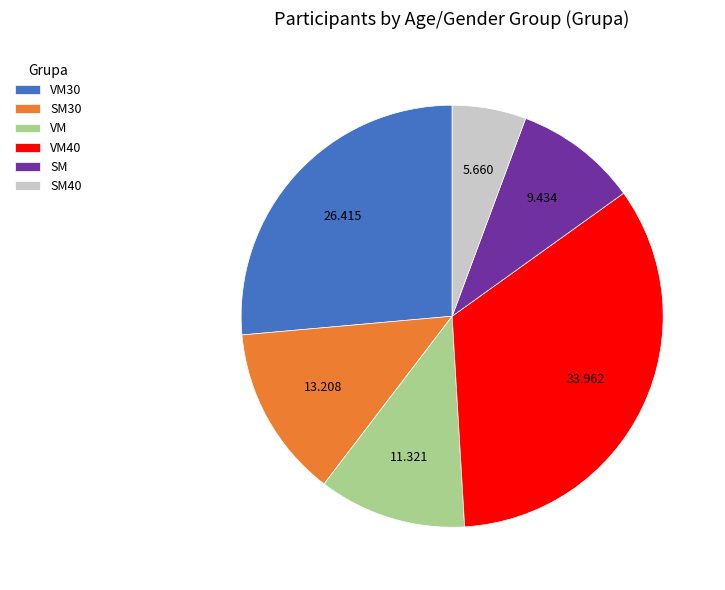

Is there any slice that represents more than half of the pie?

No